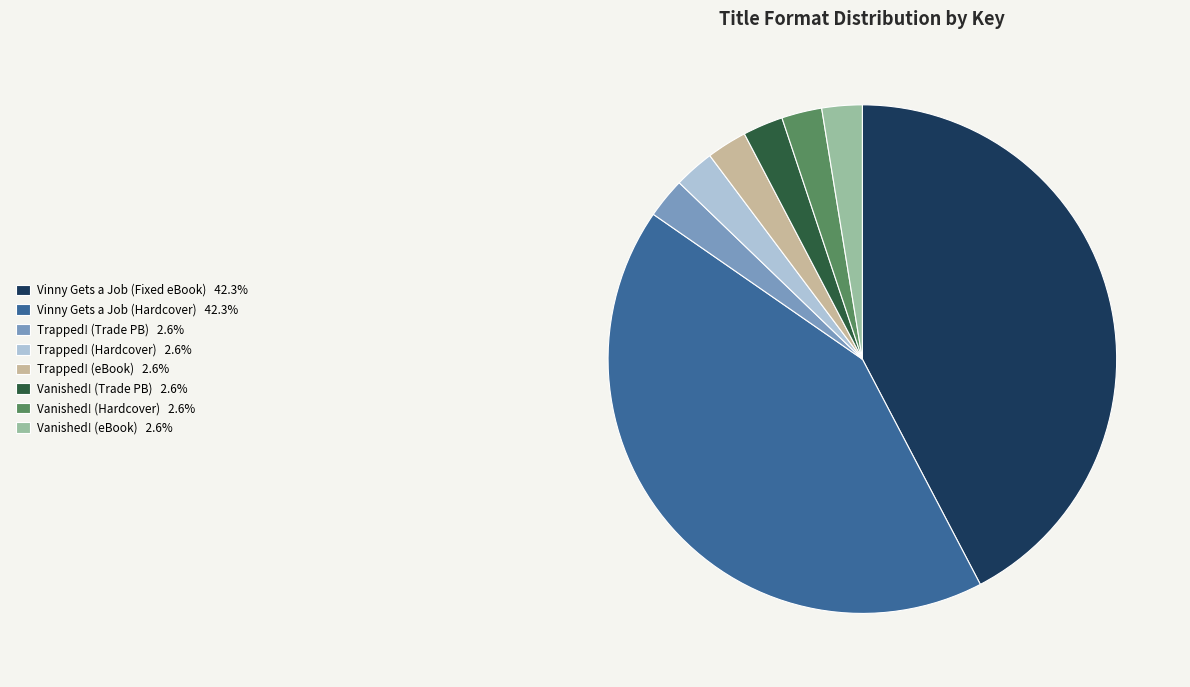

How many slices are in this pie chart?

8